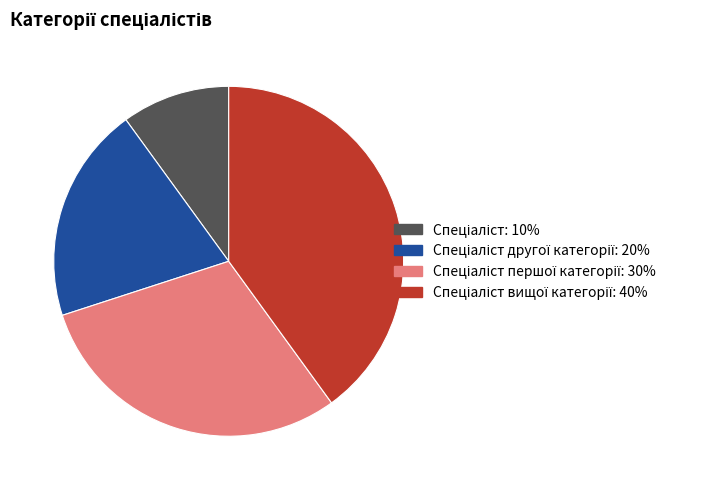

Does any single category account for the majority?

No